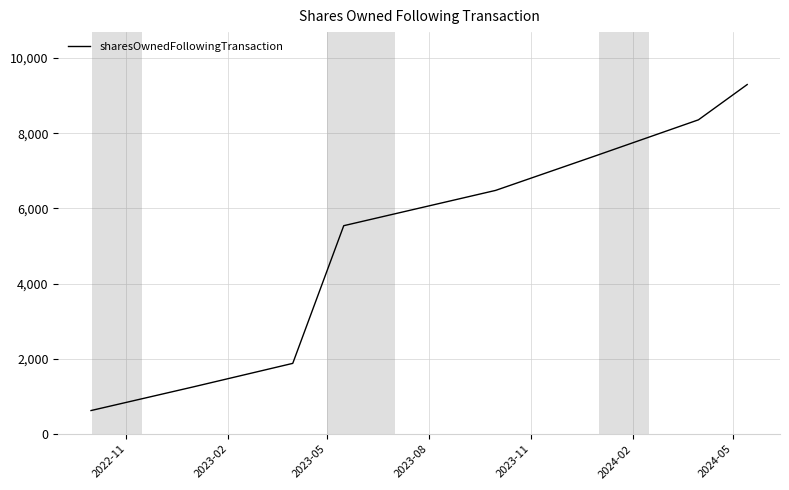

Does the chart have visible grid lines?

Yes